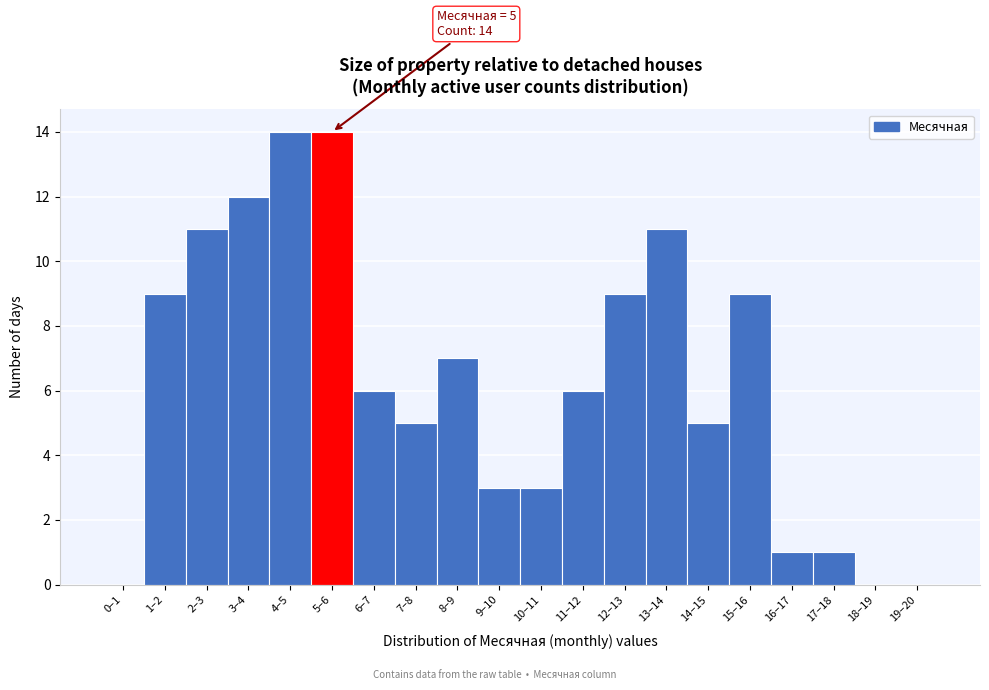

Reading left to right, transcribe all the data shown in this chart.

0–1=0	1–2=9	2–3=11	3–4=12	4–5=14	5–6=14	6–7=6	7–8=5	8–9=7	9–10=3	10–11=3	11–12=6	12–13=9	13–14=11	14–15=5	15–16=9	16–17=1	17–18=1	18–19=0	19–20=0